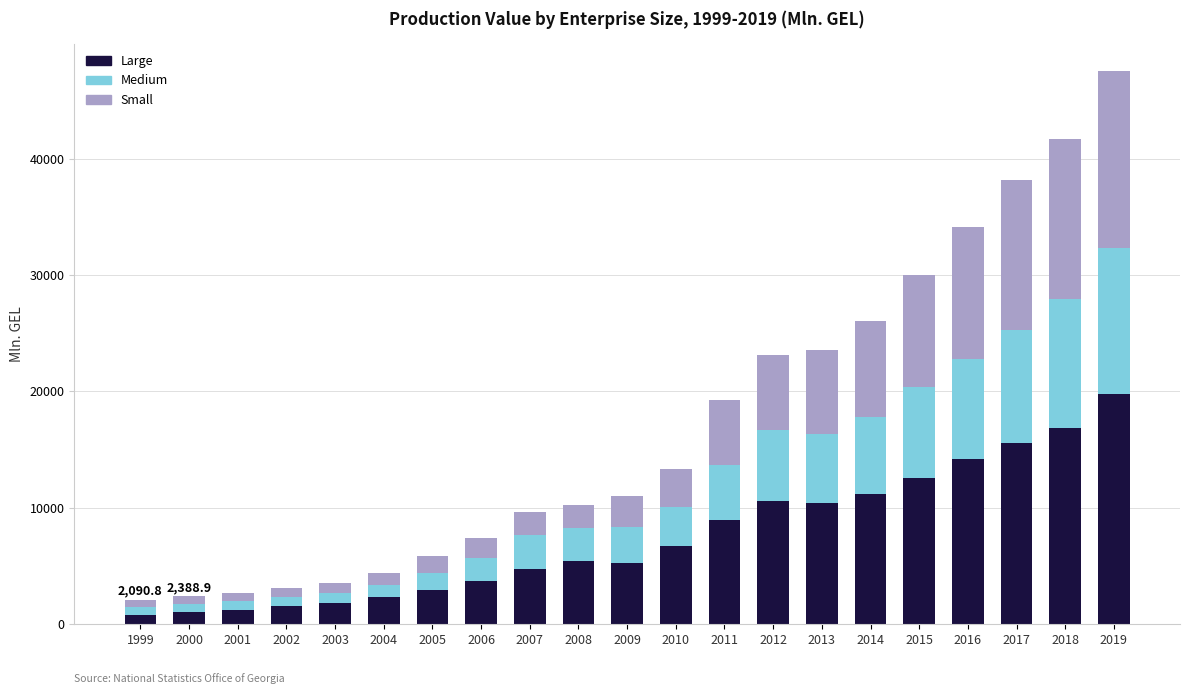

What is the highest value of the Large series?

19765.9